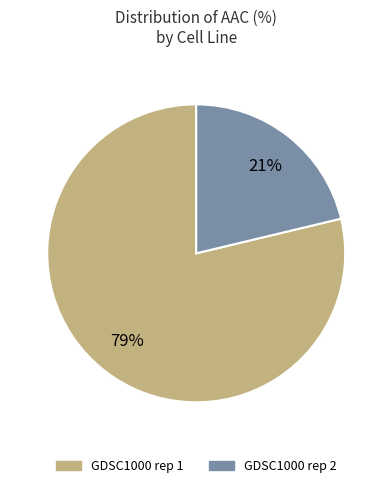

How many slices are in this pie chart?

2